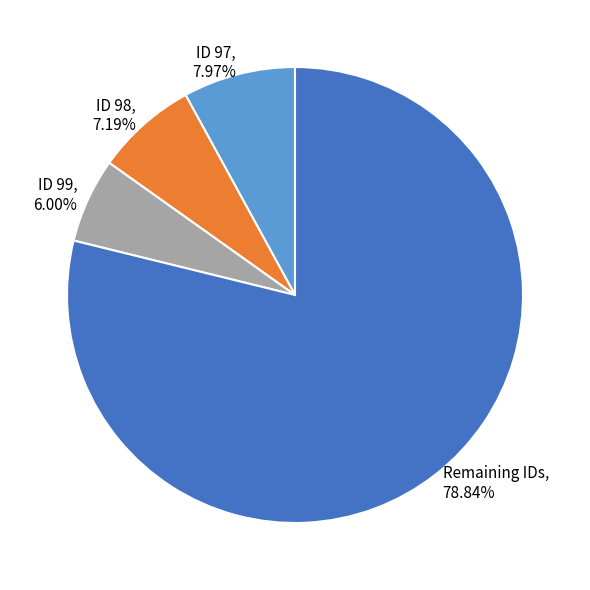

Approximately how many times larger is the value at ID 98, 7.19% compared to ID 99, 6.00%?

1.2